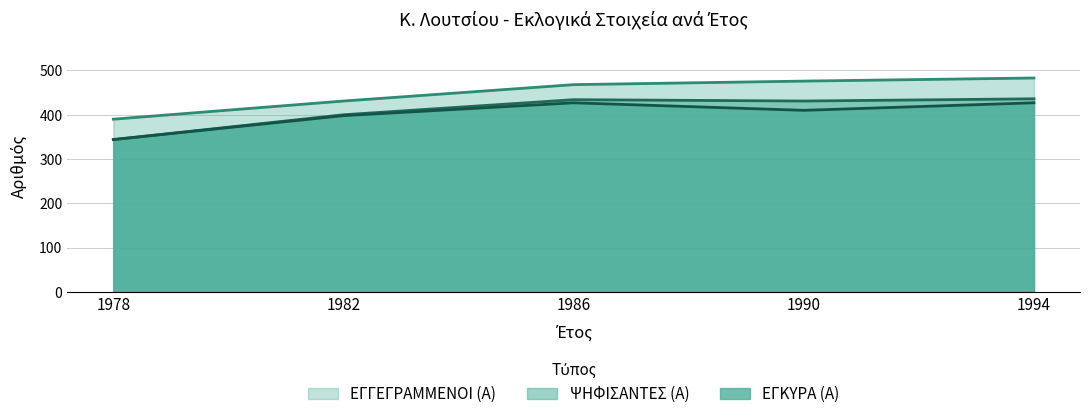

What is the difference between the second highest and minimum values in the ΕΓΚΥΡΑ (Α) series?

83